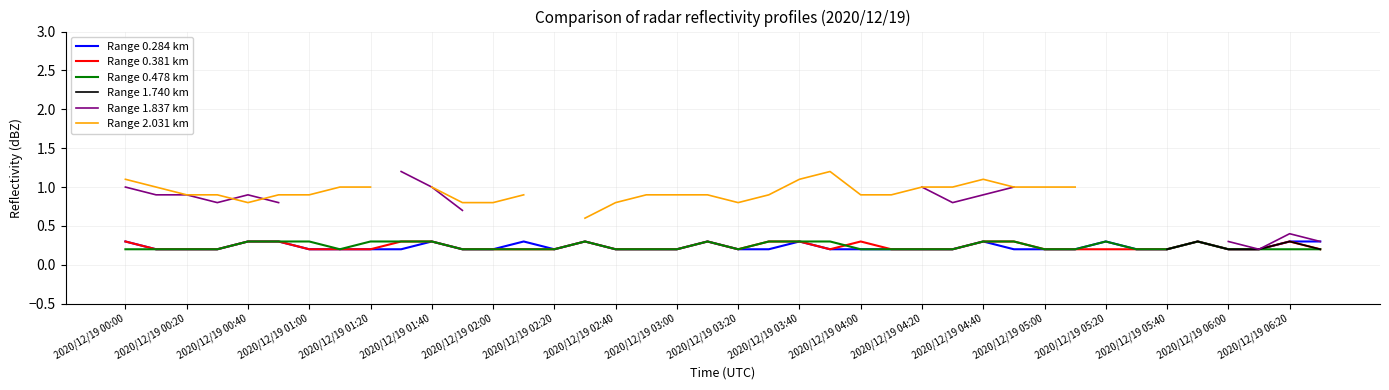

What is the maximum value for Range 0.381 km?

0.3